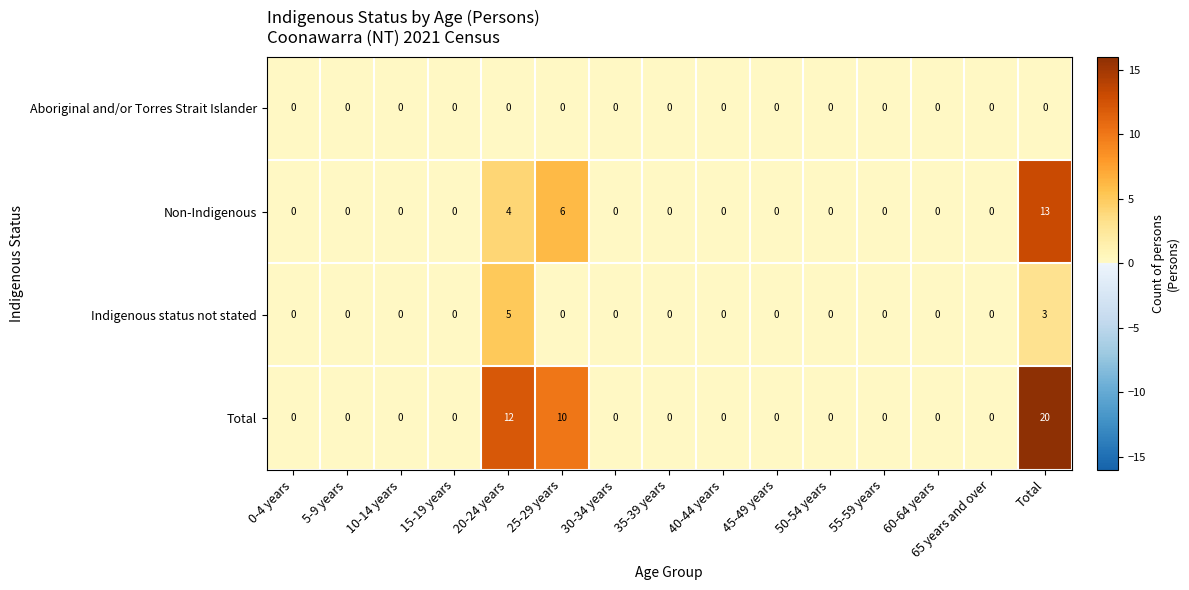

Is it true that Total equals 9 at 15-19 years?

False